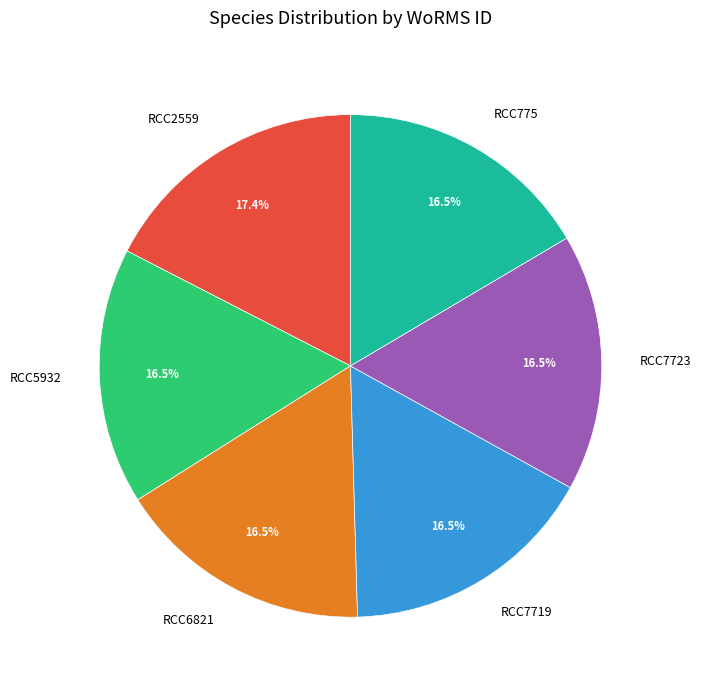

Combined, do RCC5932 and RCC7719 account for over 50%?

No